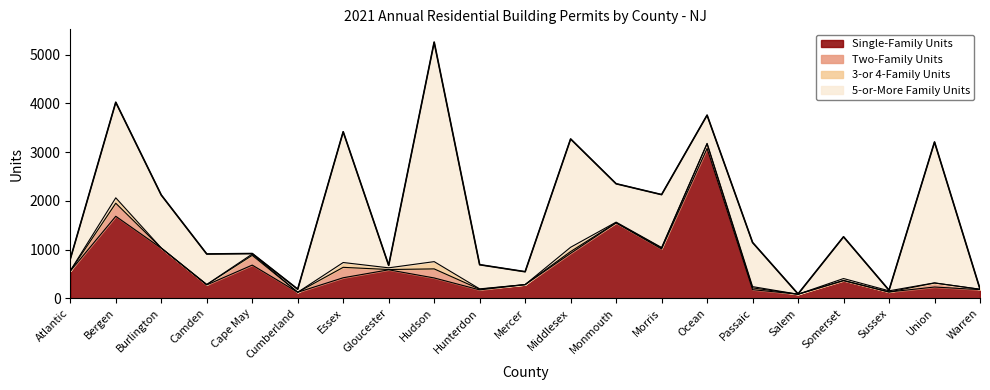

What is the highest value of the Single-Family Units series?

3075